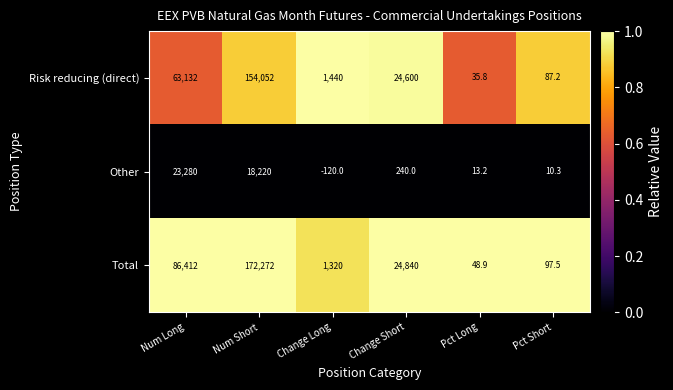

Is it true that Risk reducing (direct) equals 63132.0 at Num Long?

True